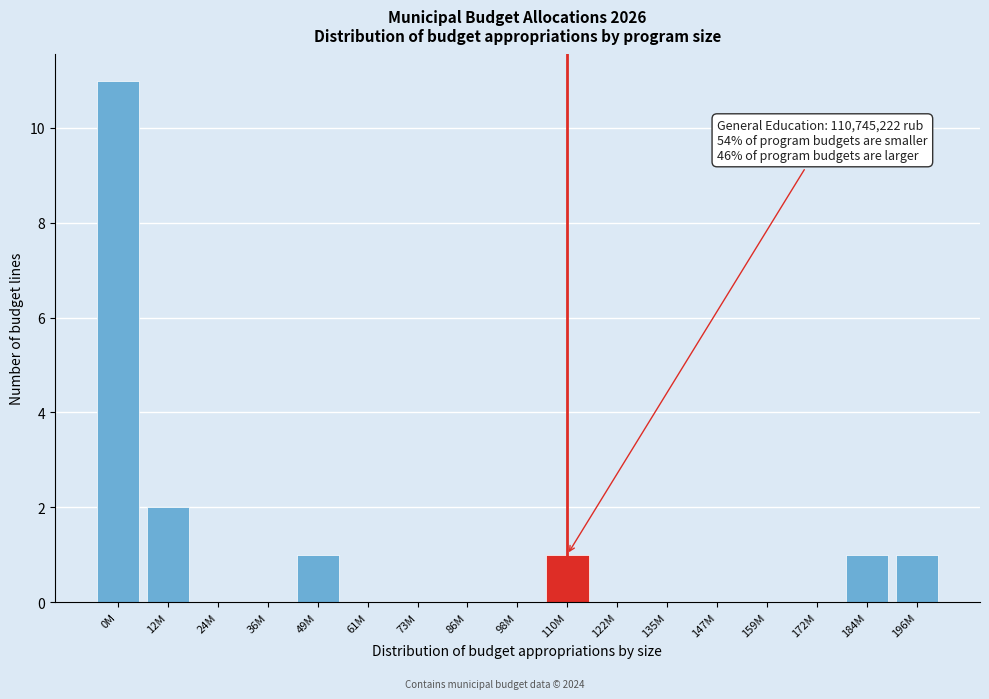

Reading left to right, extract all data points from this chart.

0M=11	12M=2	24M=0	36M=0	49M=1	61M=0	73M=0	86M=0	98M=0	110M=1	122M=0	135M=0	147M=0	159M=0	172M=0	184M=1	196M=1